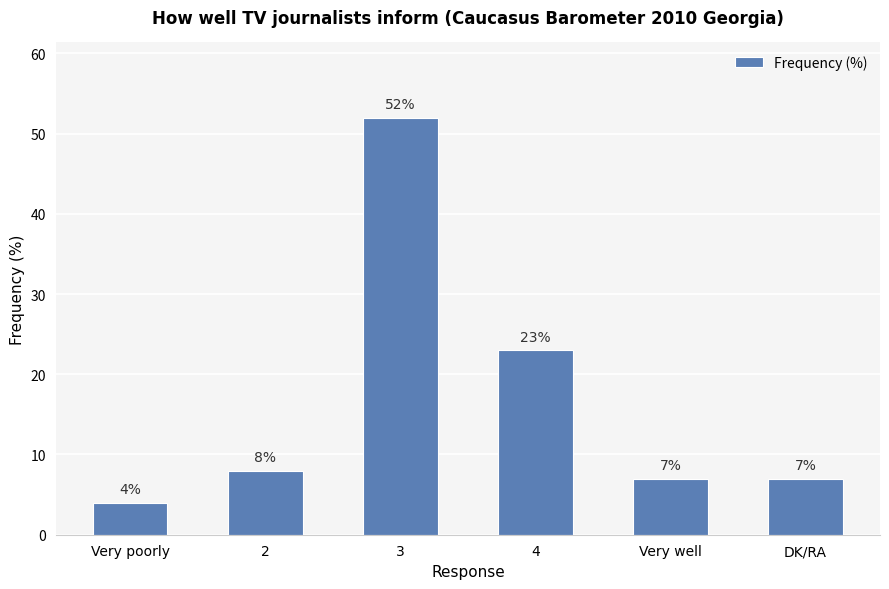

What position from the right is Very poorly?

6